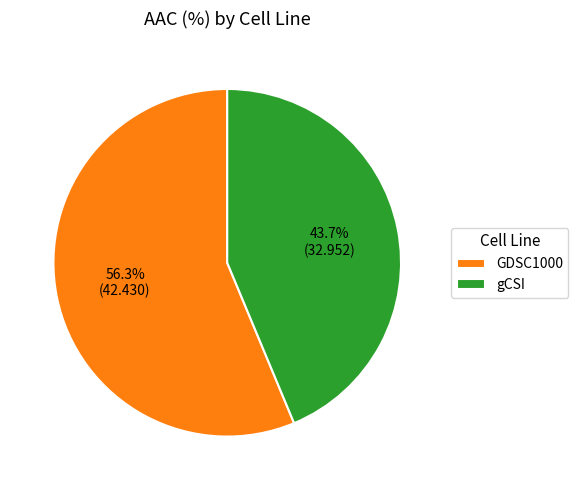

Rank the categories by value from highest to lowest.

GDSC1000, gCSI